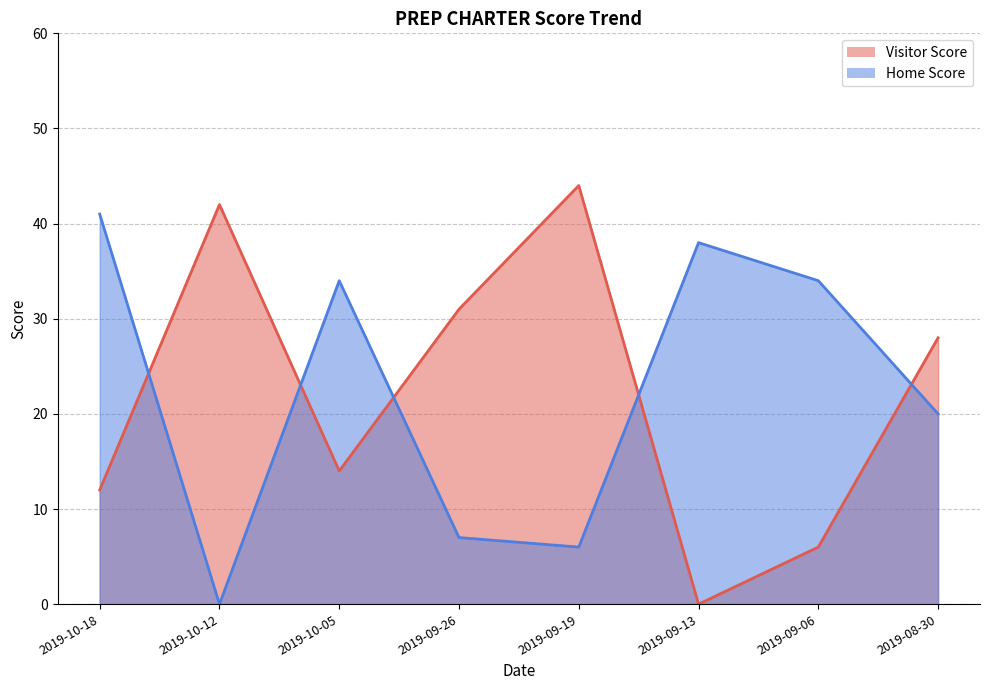

What is the sum of all Home Score values?

180